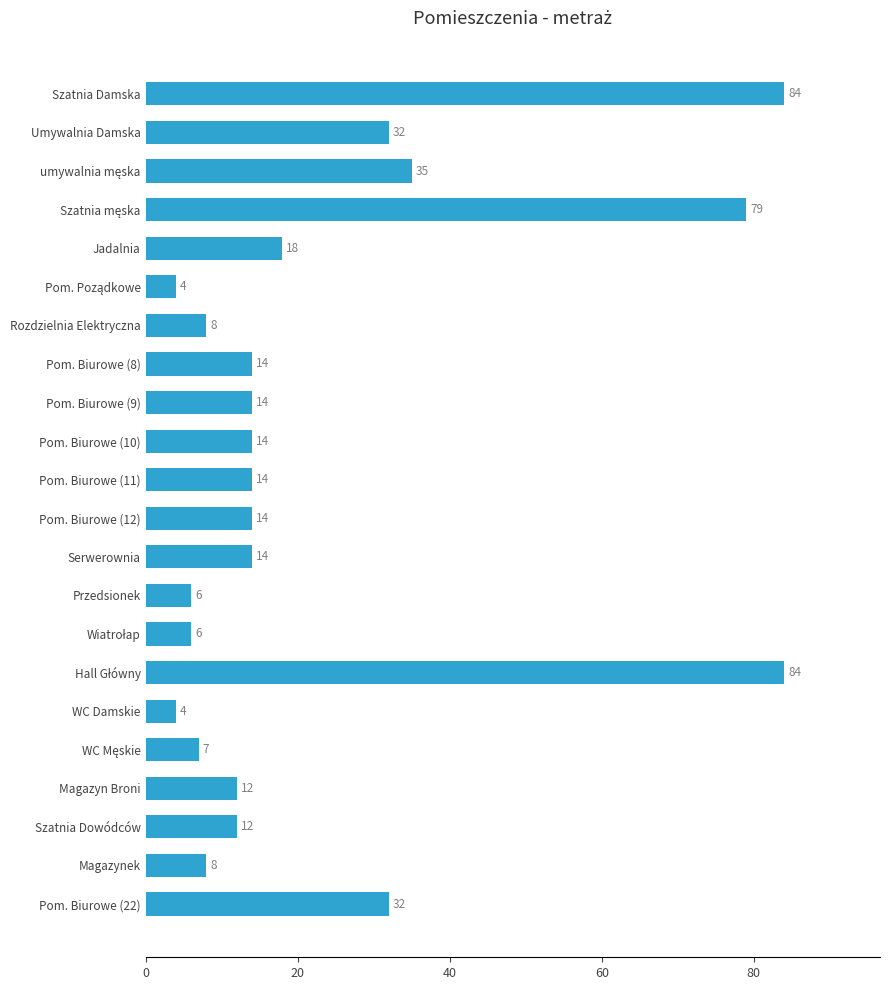

Are the bars grouped side by side (vs. stacked)?

No